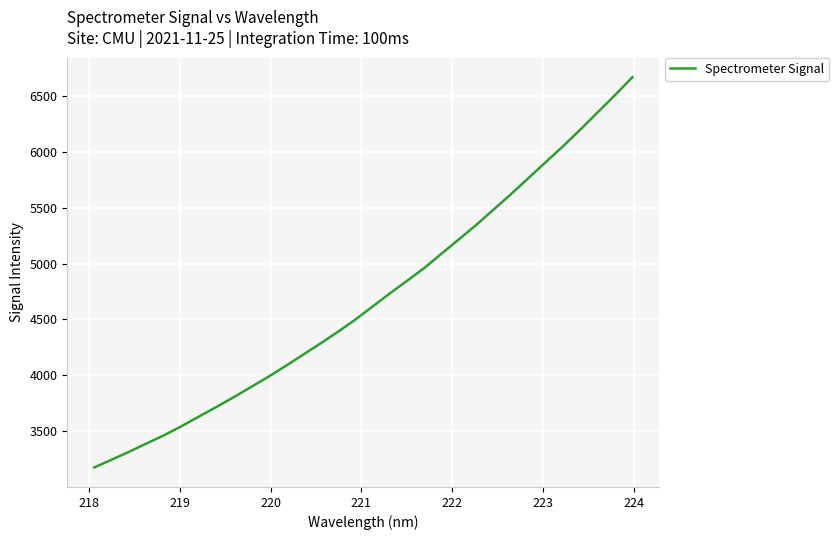

What is the minimum value shown in the chart?

3175.4